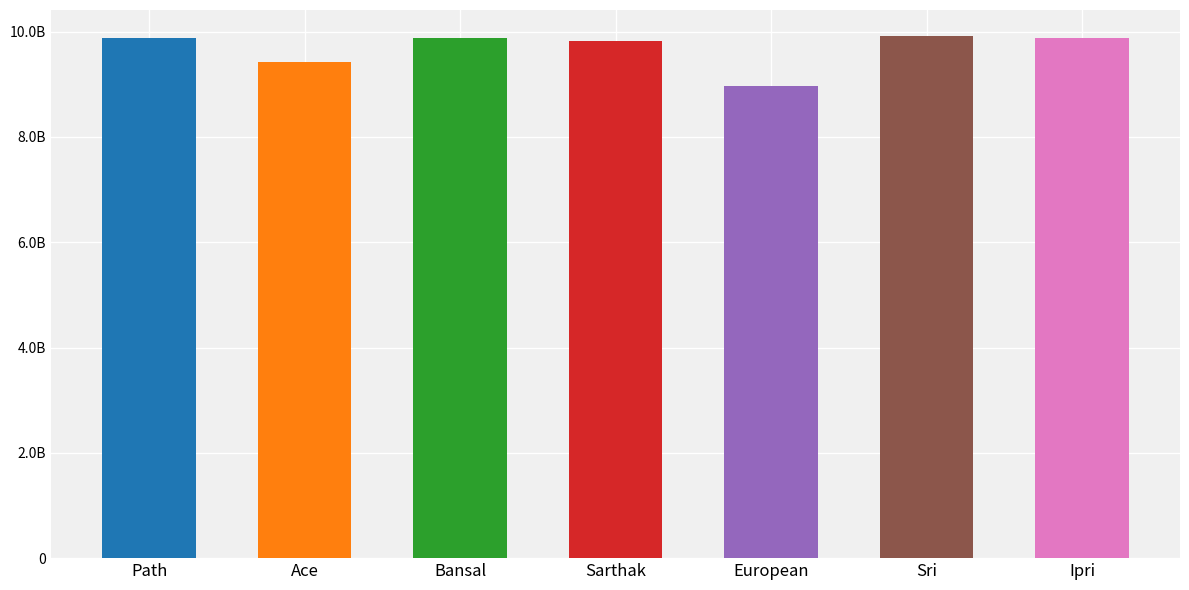

What is the ratio of the value at Ace to the value at Bansal?

1.0